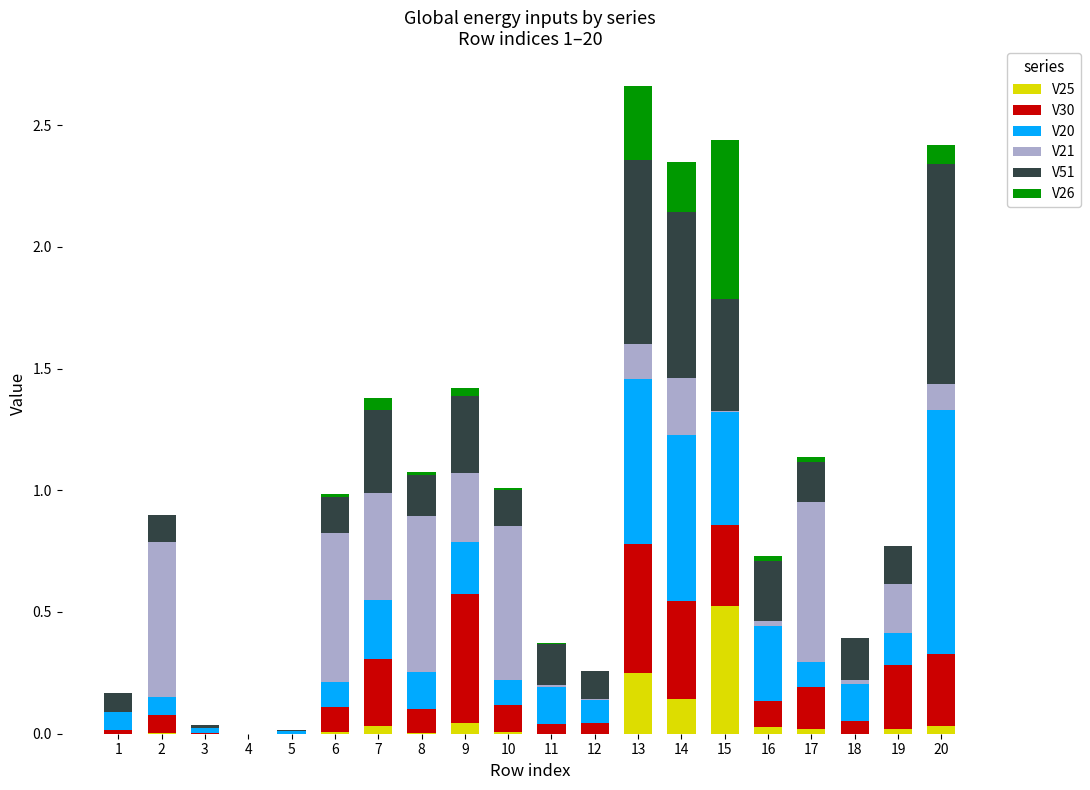

Are the bars horizontal?

No